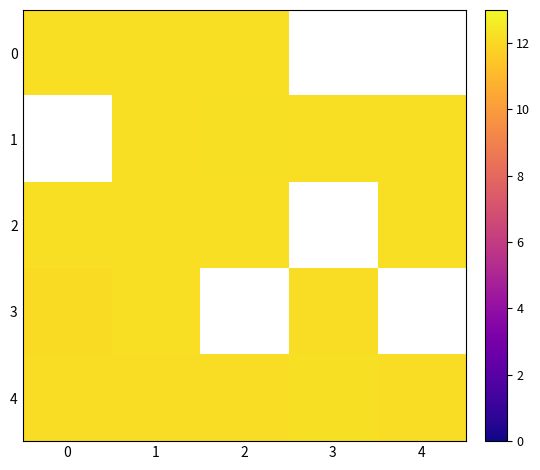

What is the sum of the 4 values at 3 and 1?

24.4